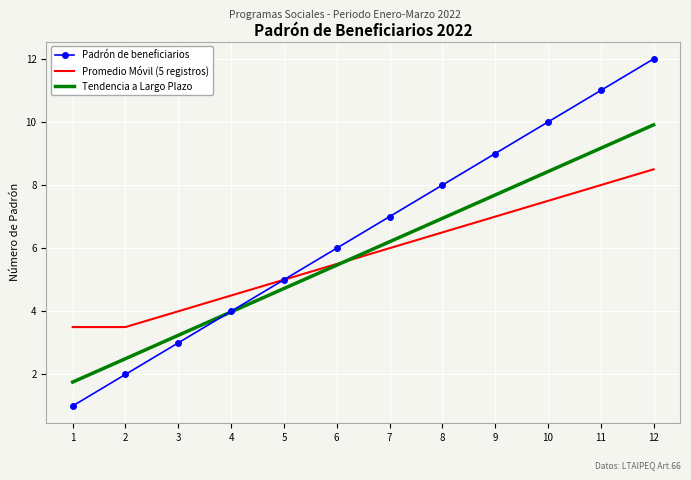

How many series are shown in this chart?

3